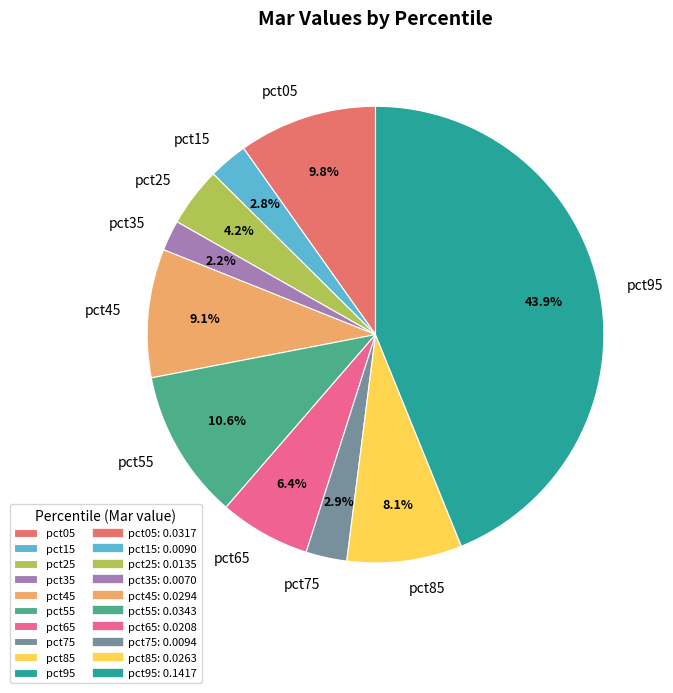

True or false: pct55 accounts for 11% of the total.

True